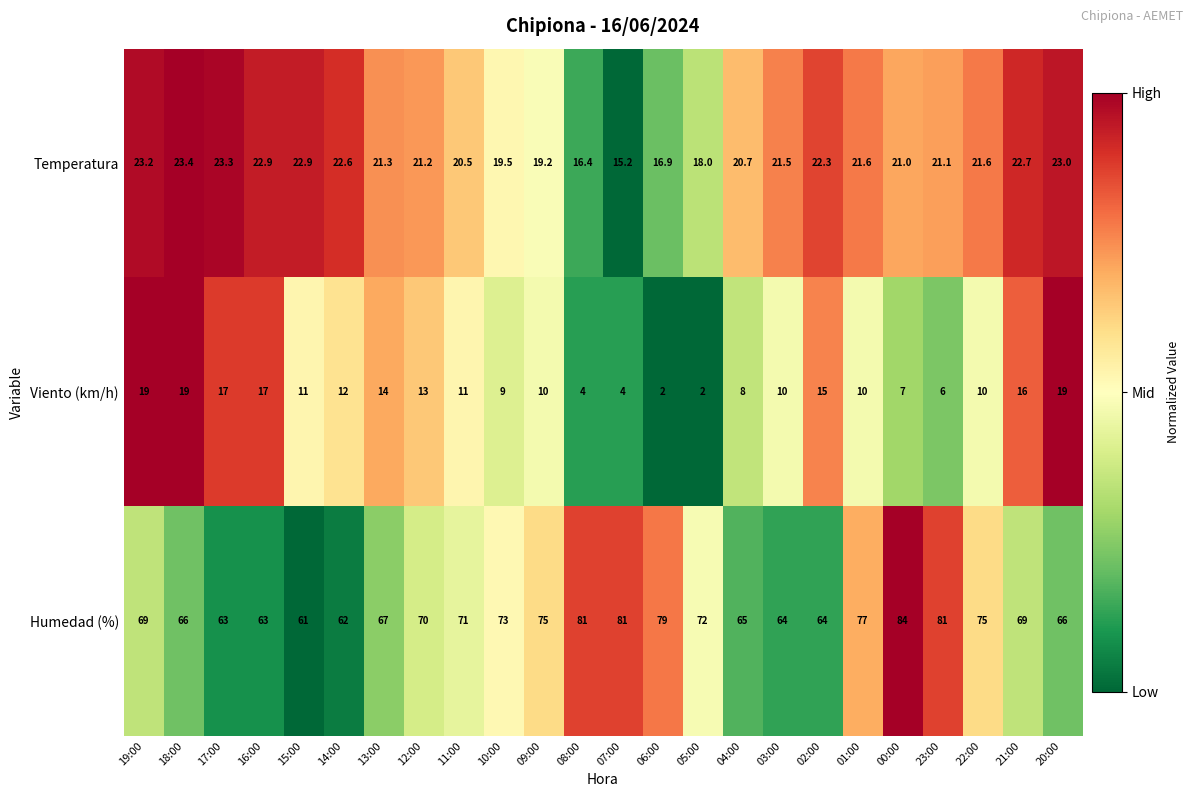

What is the difference between the highest and lowest values at 13:00?

53.0